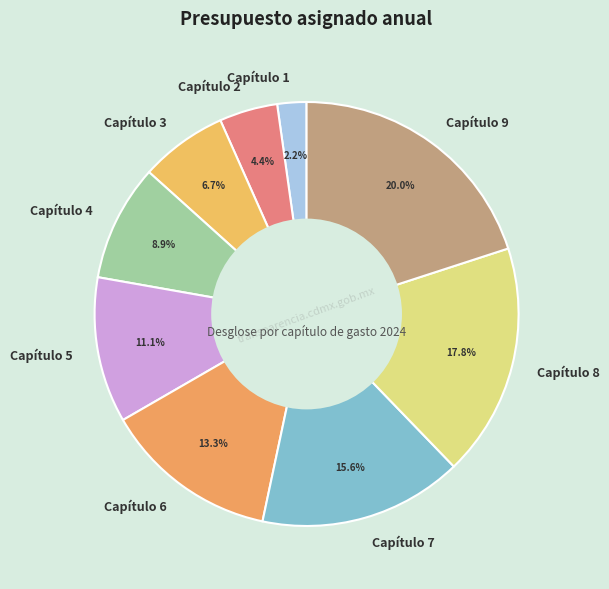

The Capítulo 1 slice represents 2% of the pie. True or false?

True